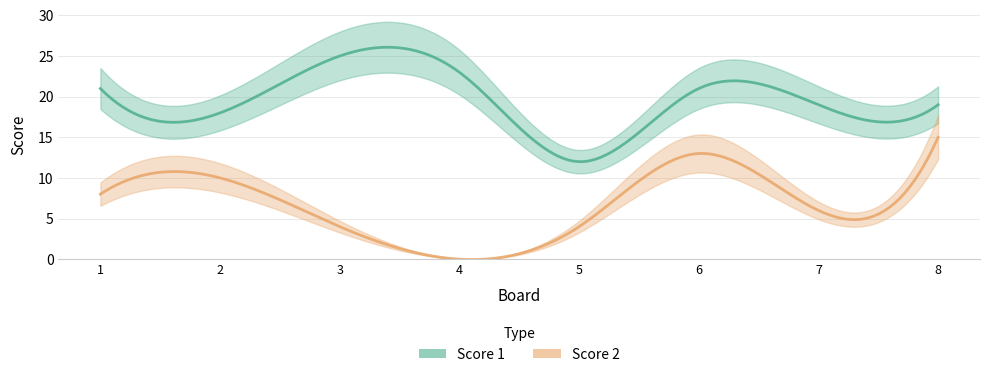

At which label is Score 1 closest to 18?

2